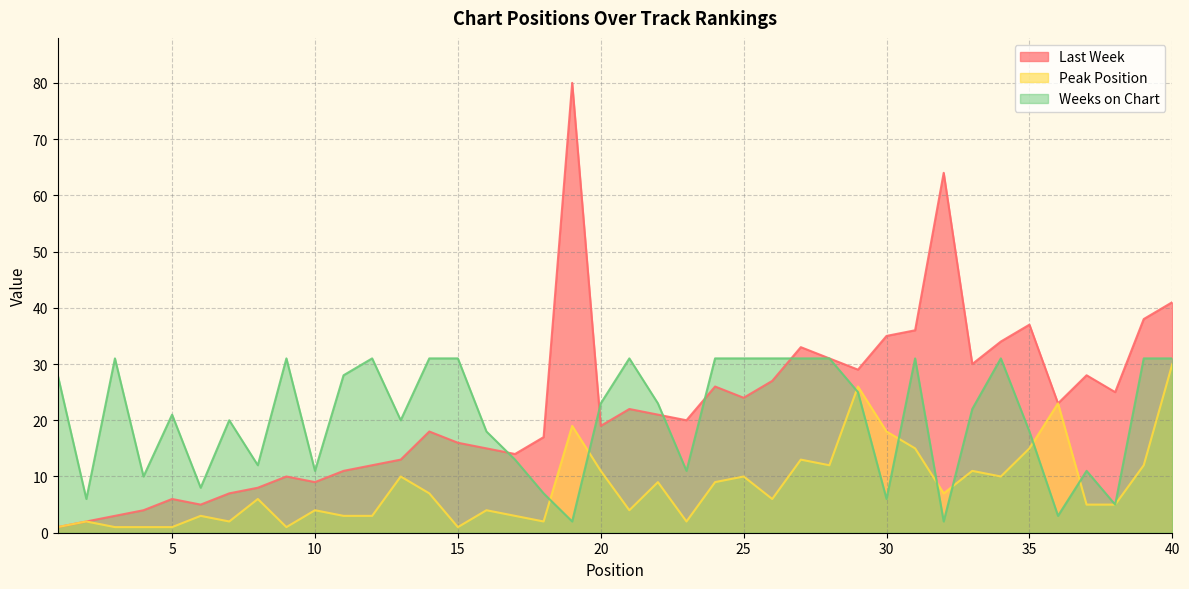

True or false: Last Week and Weeks on Chart intersect in this chart.

True